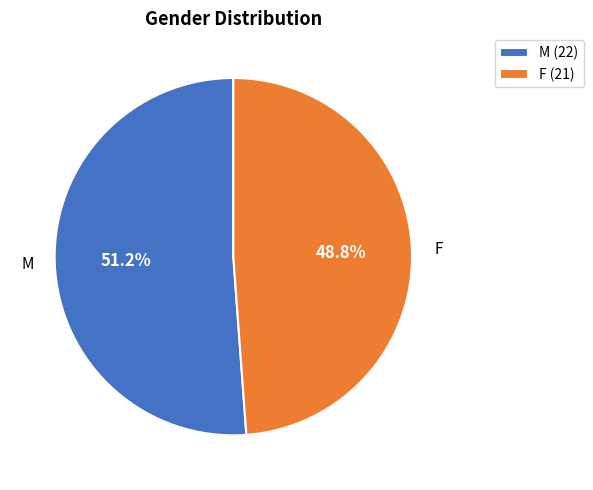

Rank the categories by value from highest to lowest.

M, F